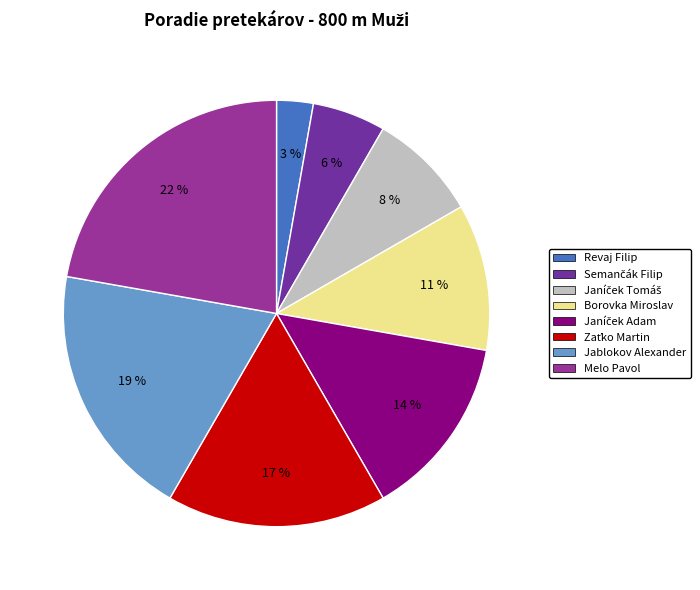

To the nearest percent, what is the difference between the largest and smallest slice percentages?

19%